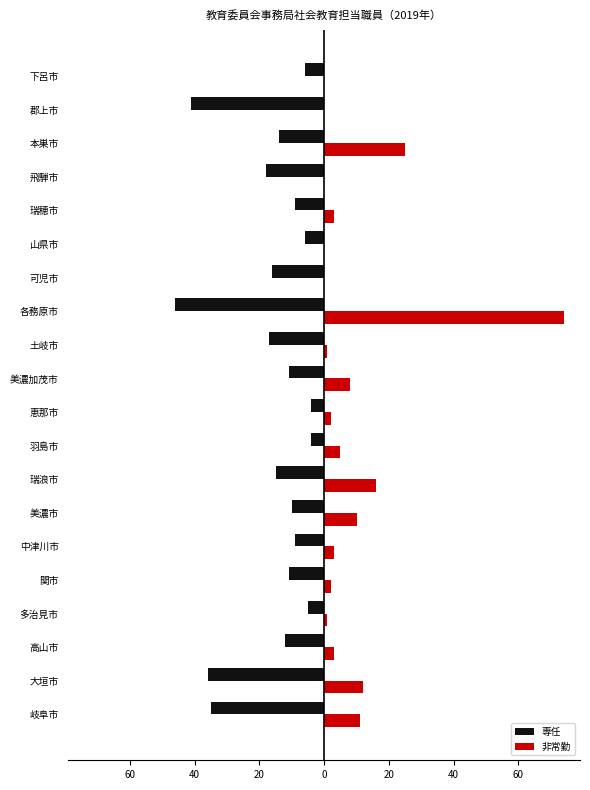

What are all the series names shown in the legend?

専任, 非常勤